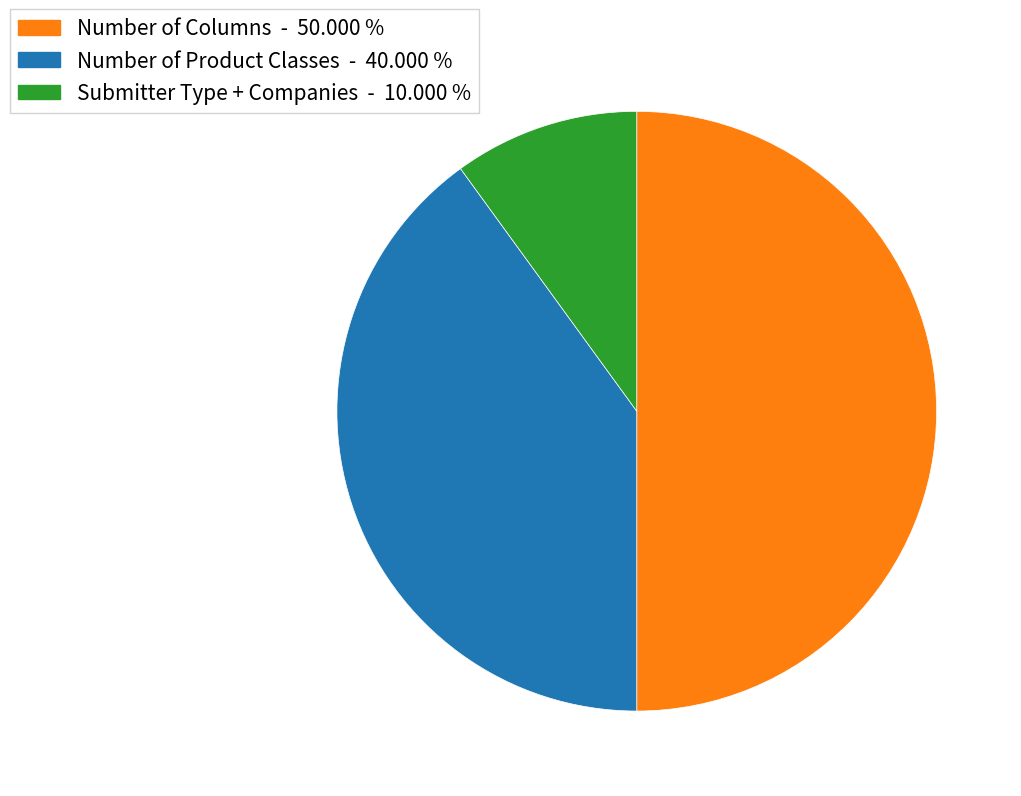

Which slice is the smallest?

Submitter Type + Companies - 10.000 %